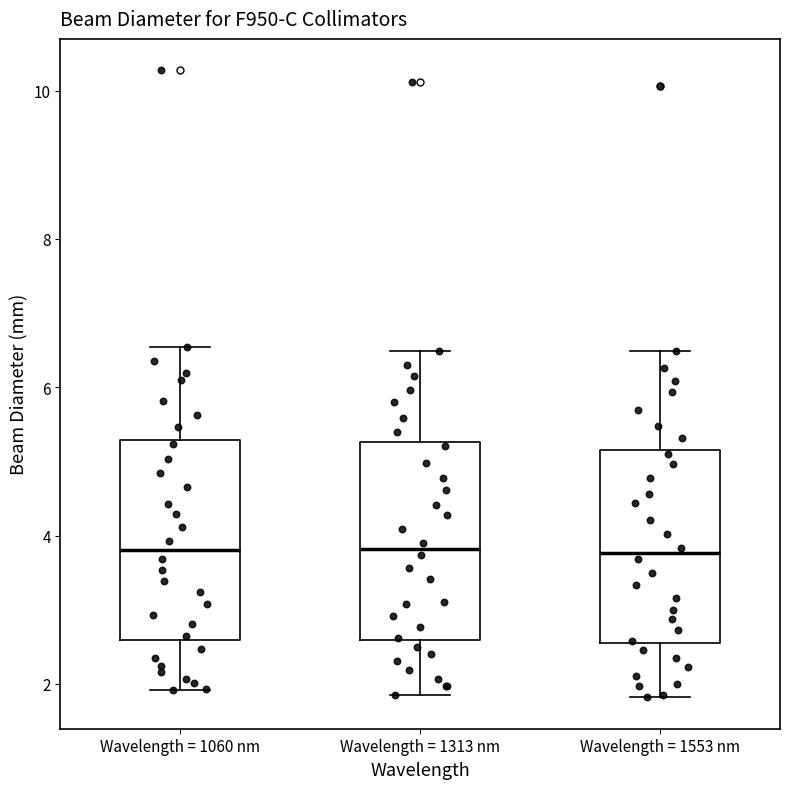

Where does the lower whisker of the box for Wavelength = 1553 nm end on the y-axis? The values are not printed on the chart, so give them approximately, as read against the axis.

1.8